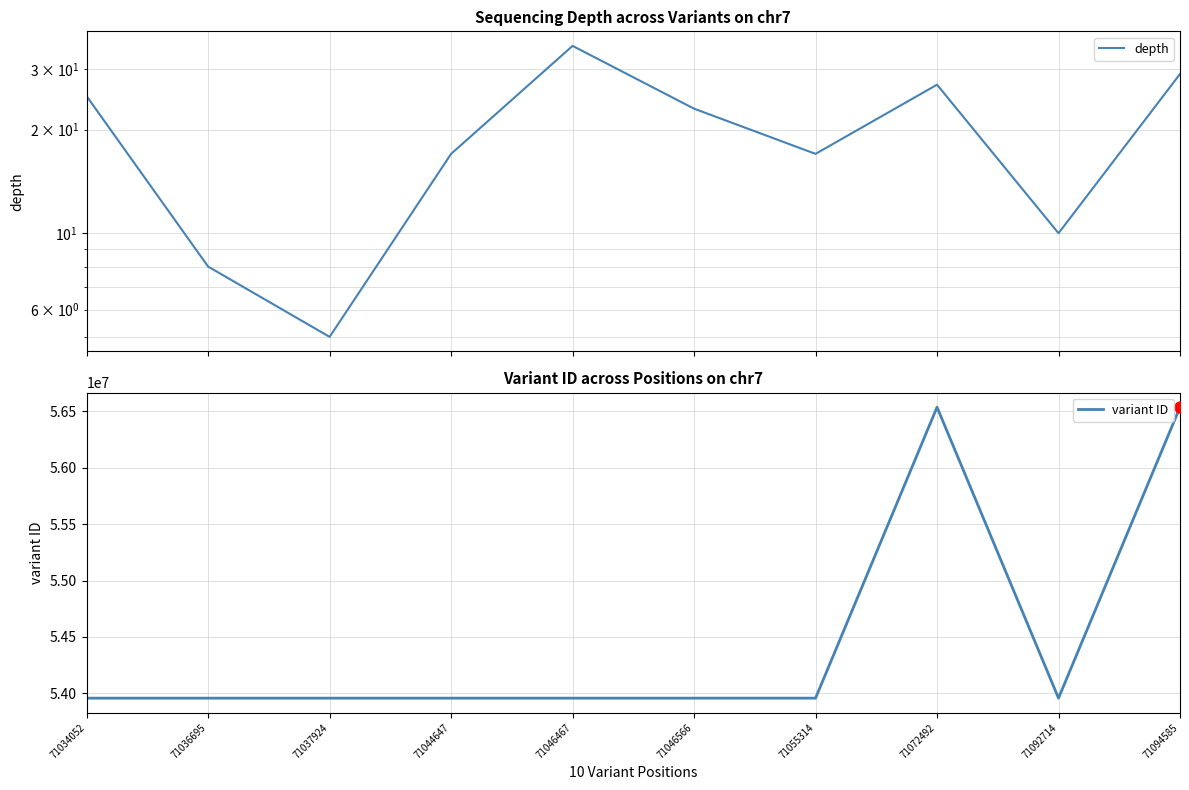

What is the difference between the variant ID values at 71046566 and 71055314?

18